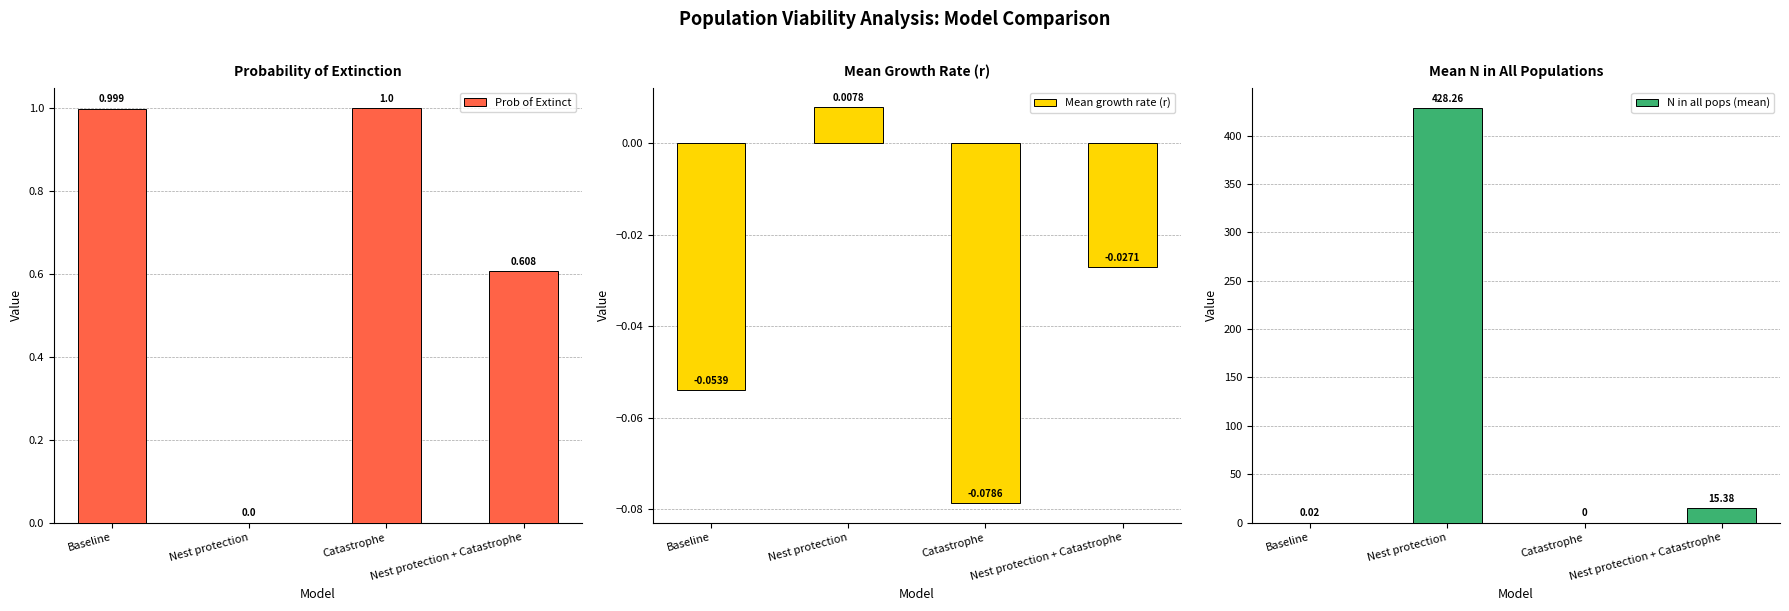

What is the difference between the highest and lowest values at Nest protection?

428.3